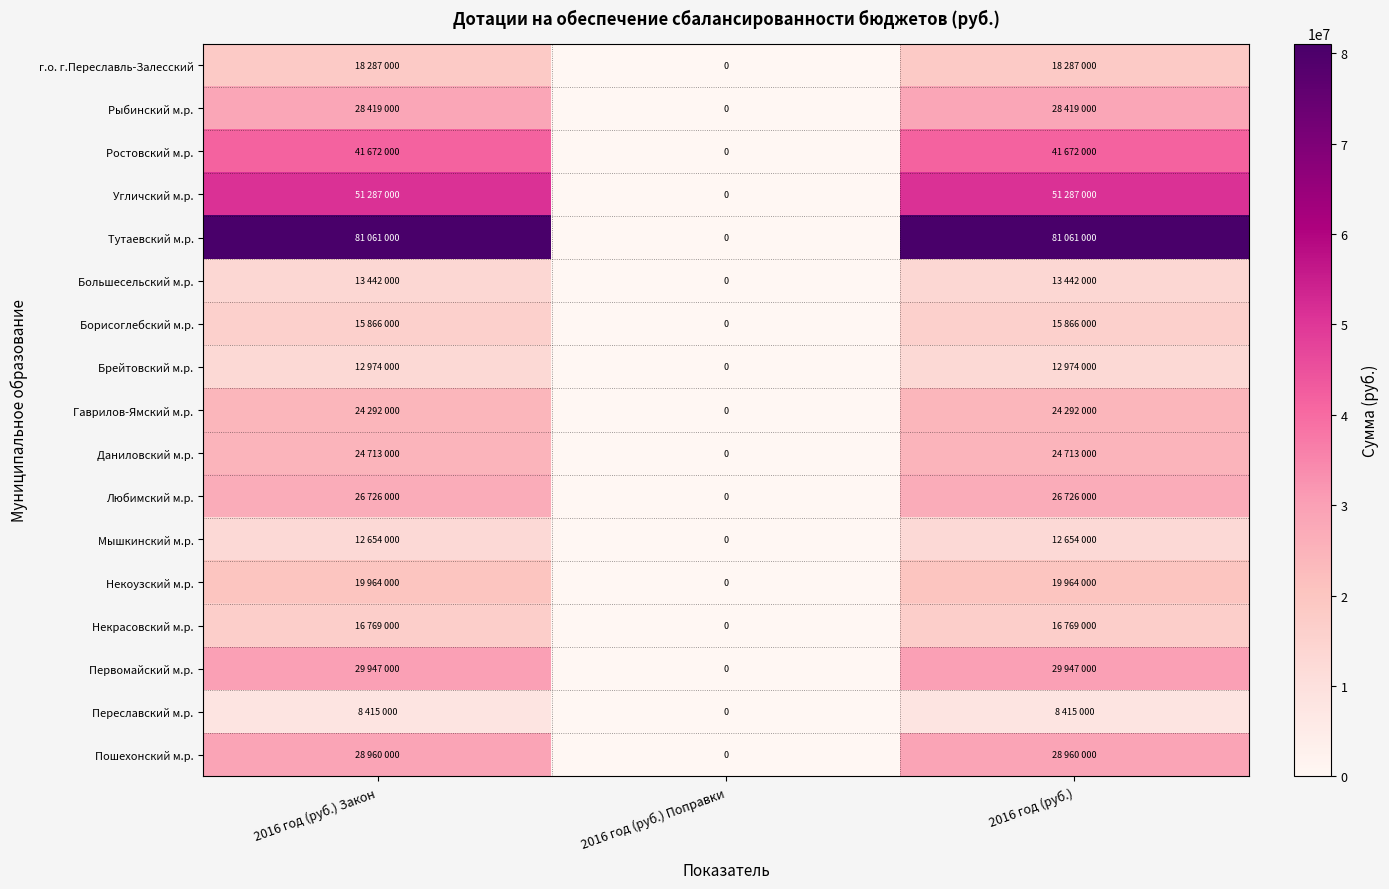

What is the difference between the maximum and minimum values in the Некрасовский м.р. series?

16769000